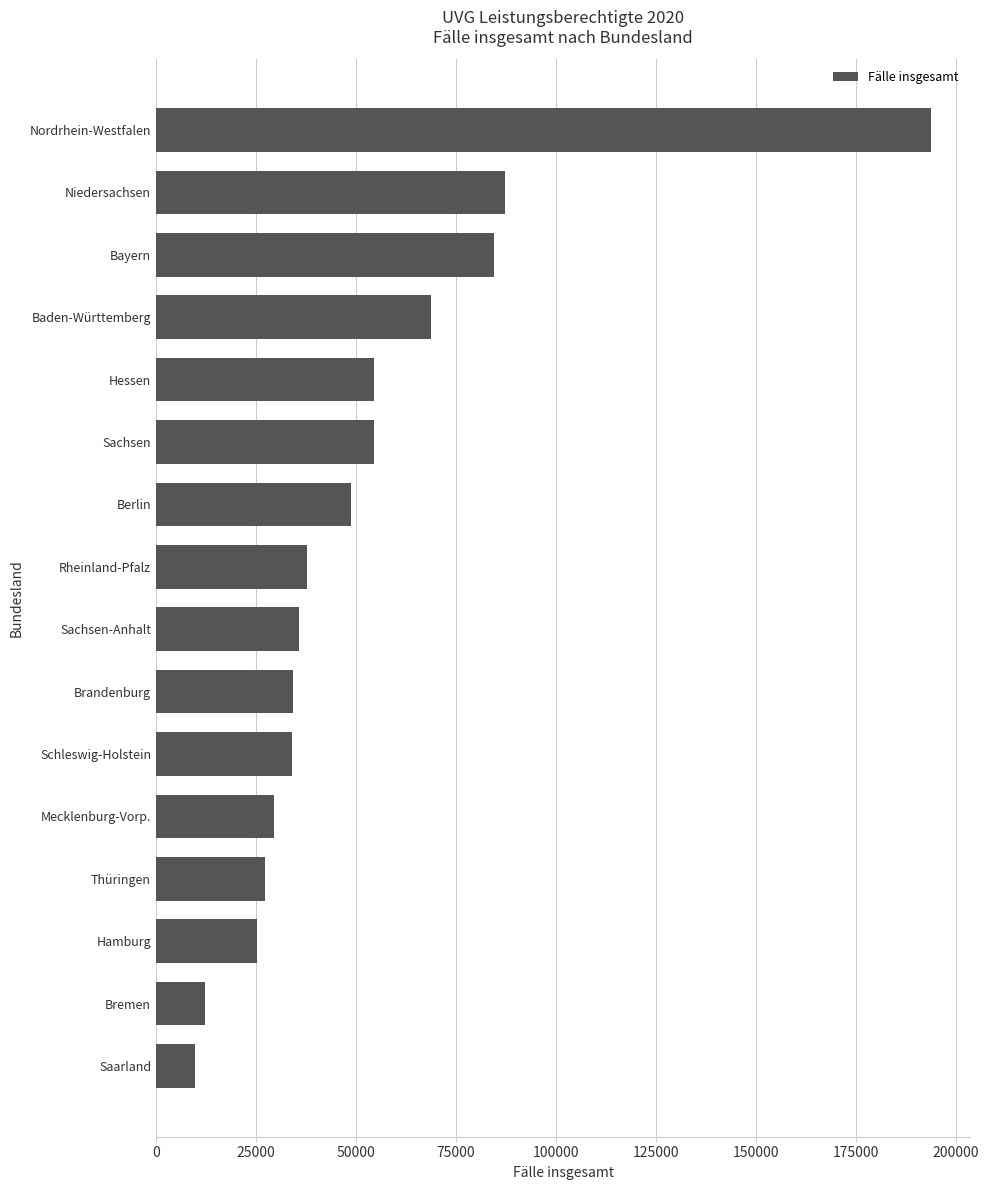

True or false: the data shows 84596 at Bayern.

True